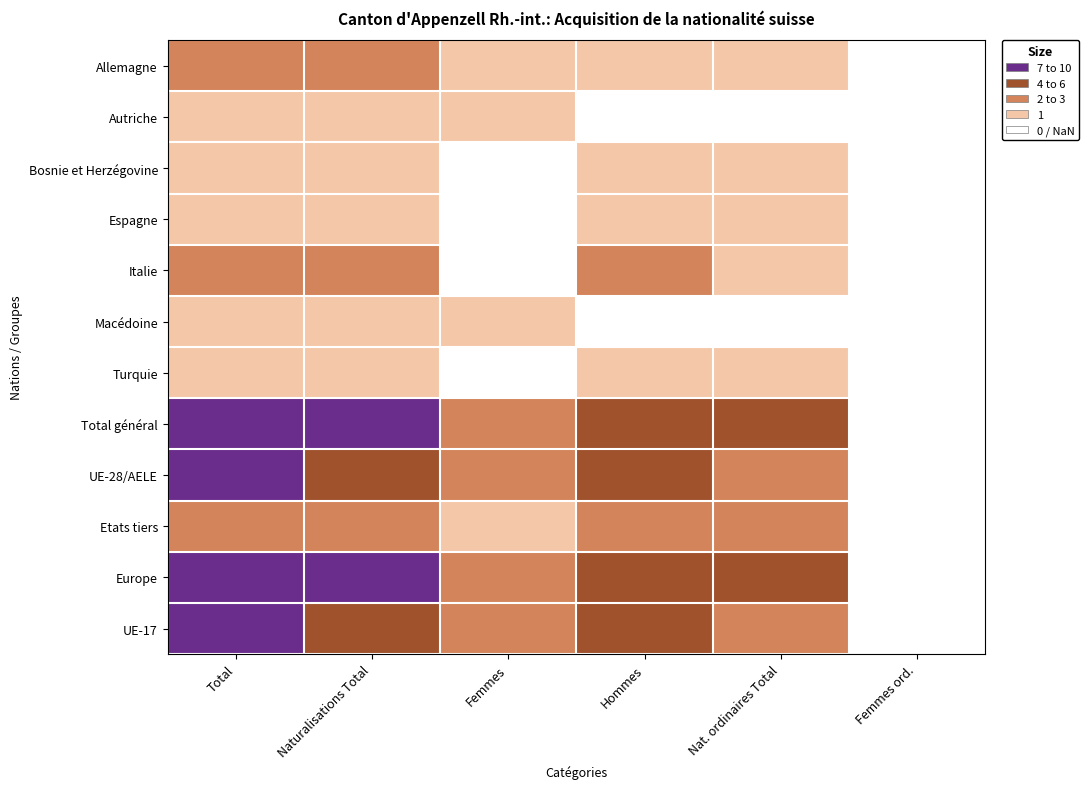

How many data points does each series have?

6